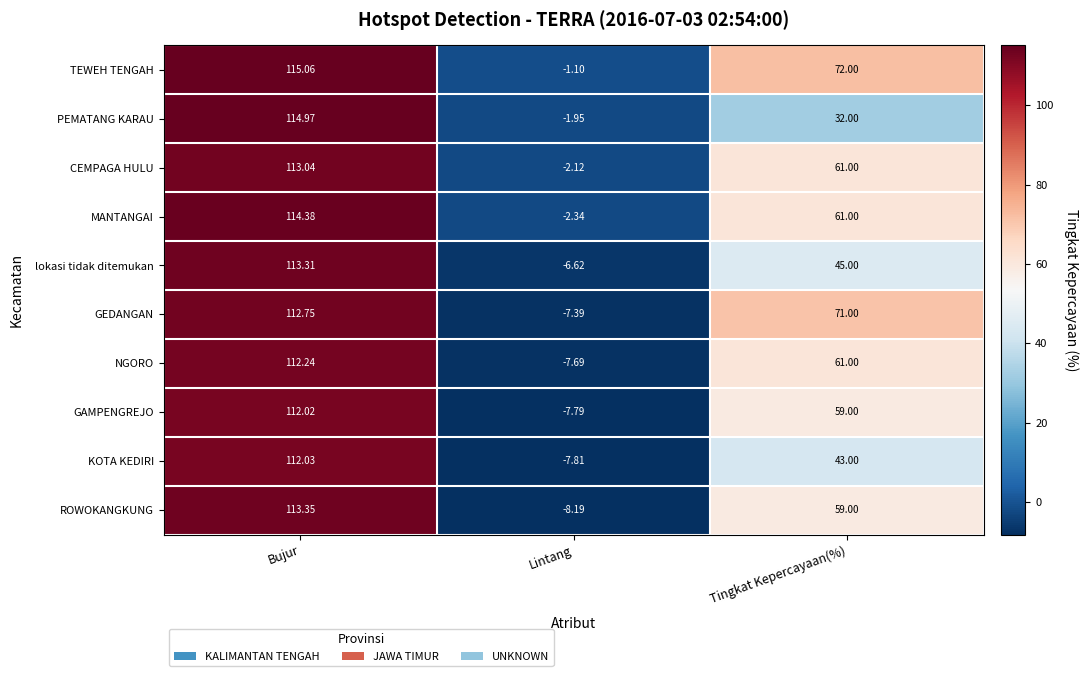

What is the maximum value shown in the chart?

115.1